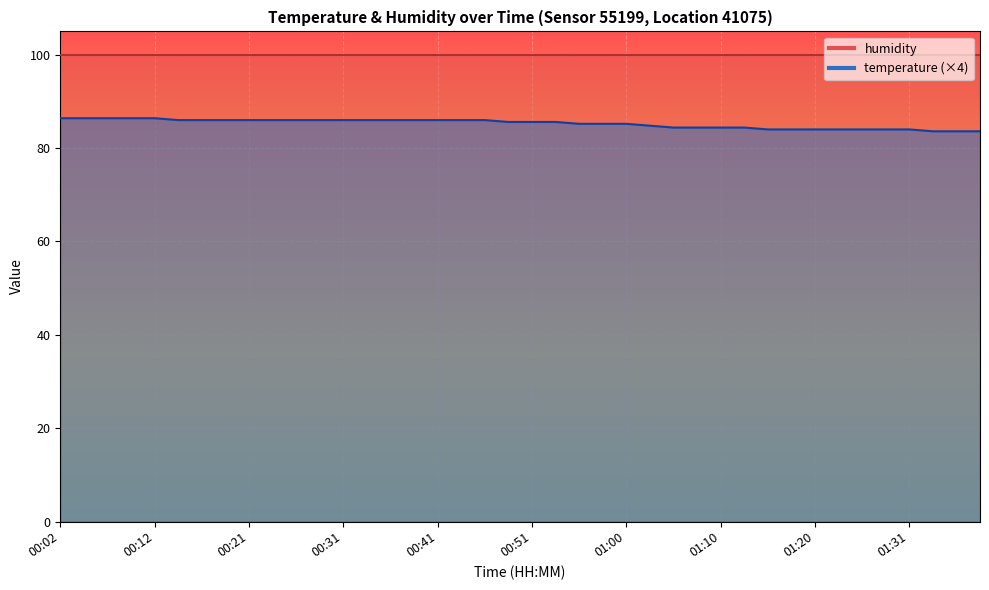

List the labels in order of value, smallest first.

01:33, 01:36, 01:38, 01:15, 01:18, 01:20, 01:23, 01:26, 01:28, 01:31, 01:05, 01:08, 01:10, 01:13, 01:03, 00:56, 00:58, 01:00, 00:48, 00:51, 00:53, 00:14, 00:16, 00:19, 00:21, 00:24, 00:26, 00:29, 00:31, 00:34, 00:36, 00:38, 00:41, 00:43, 00:46, 00:02, 00:04, 00:07, 00:09, 00:12